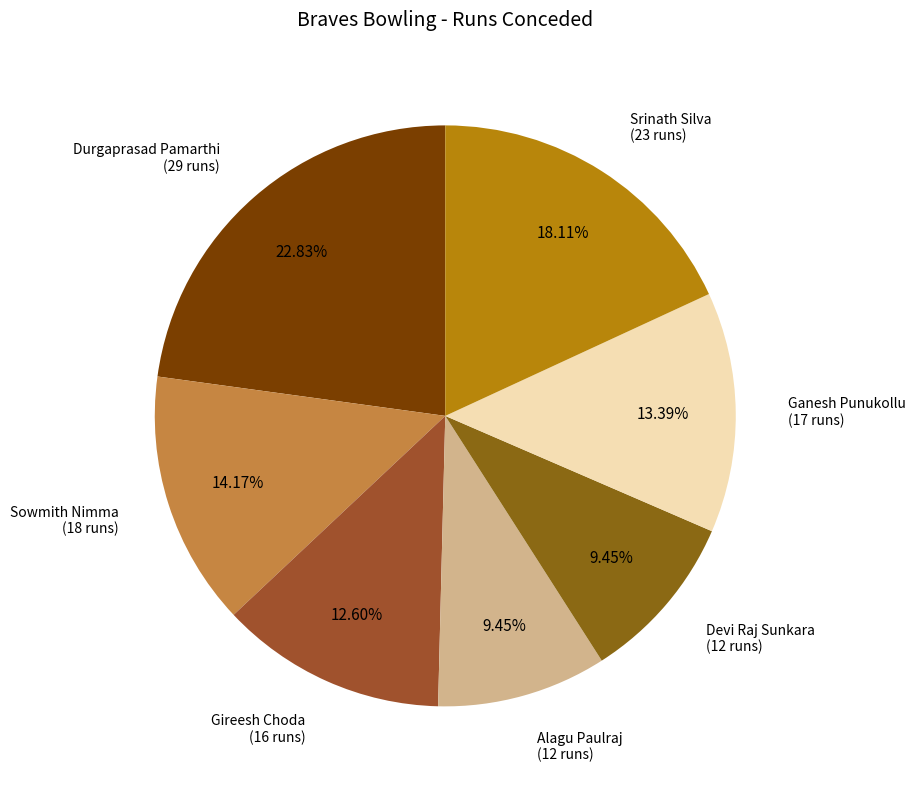

To the nearest percent, what portion does Srinath Silva represent?

18%